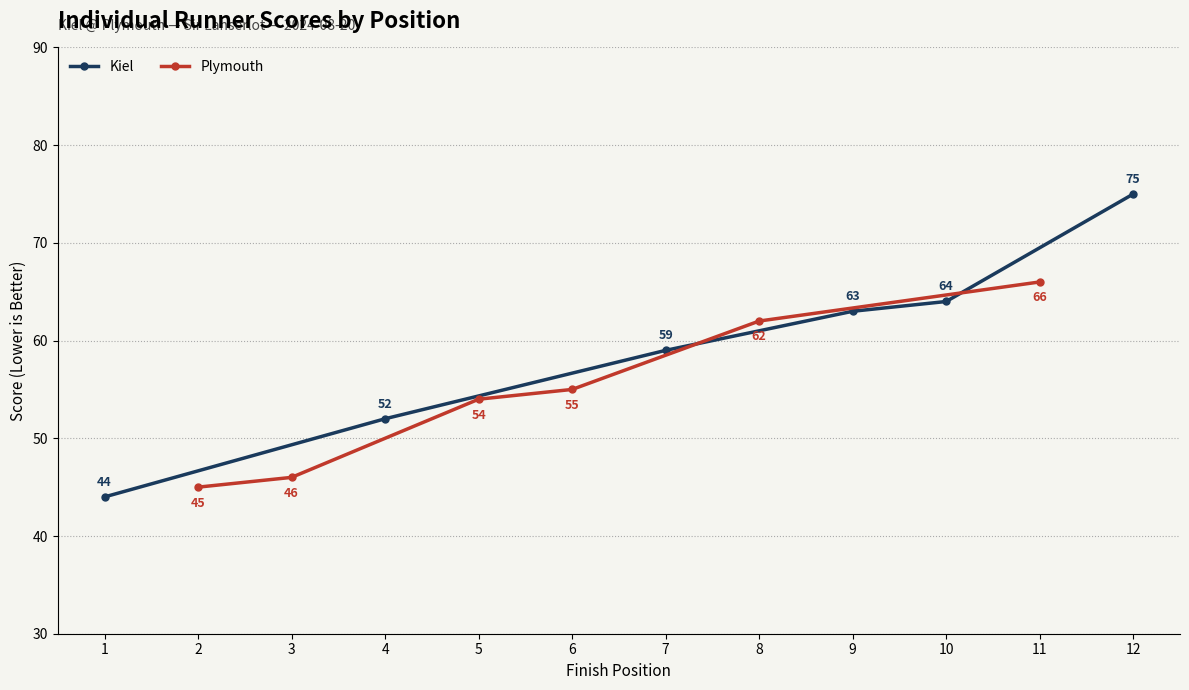

What is the approximate value of Kiel at 4?

52